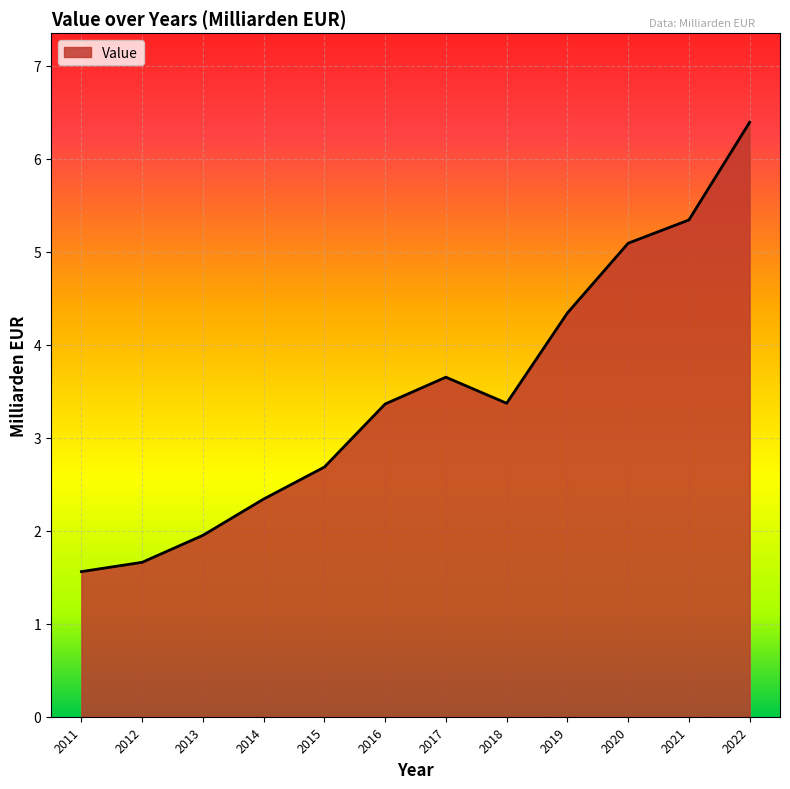

Which has a higher value, 2022 or 2014?

2022